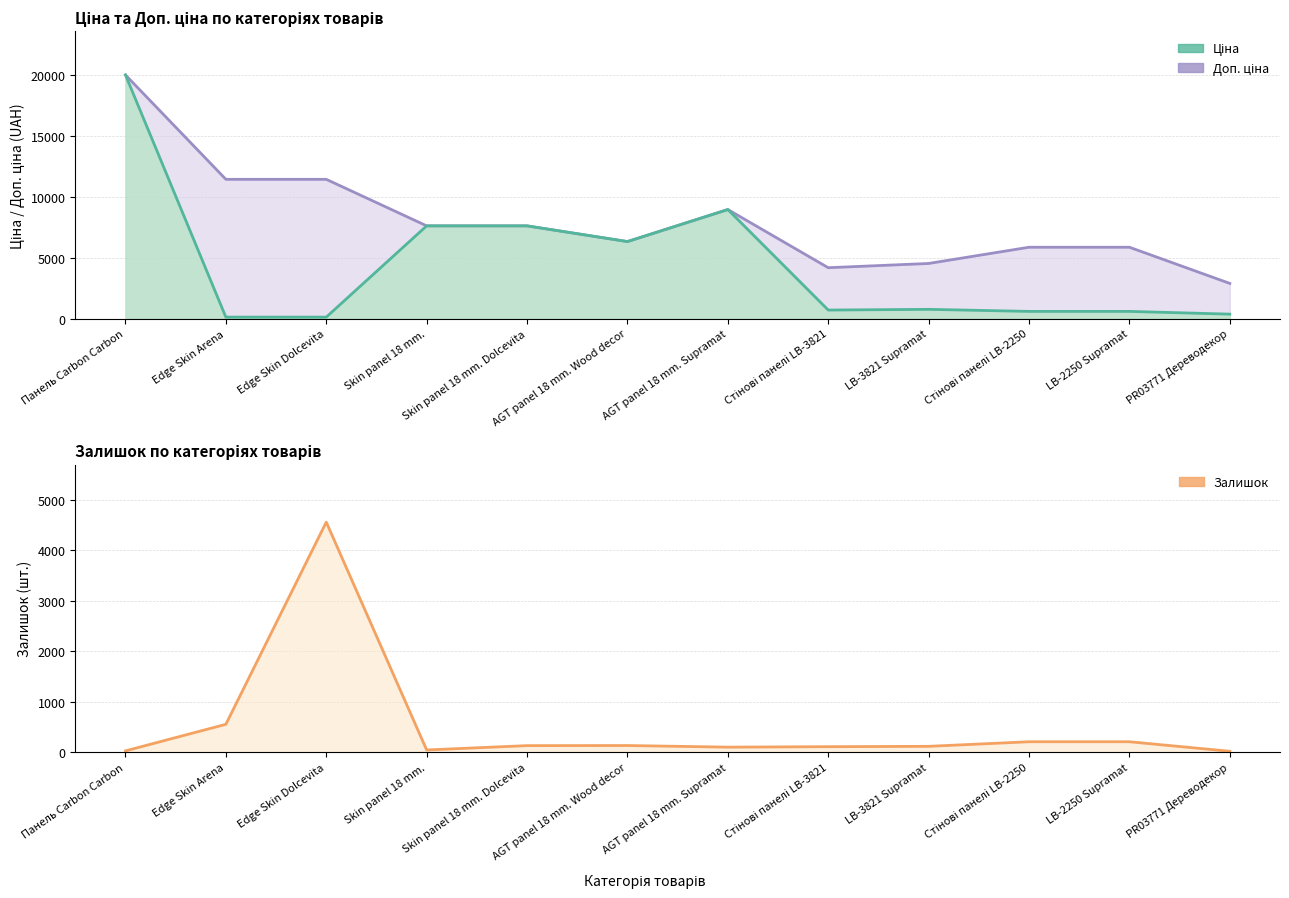

Which category has the highest value across all series?

Панель Carbon Carbon